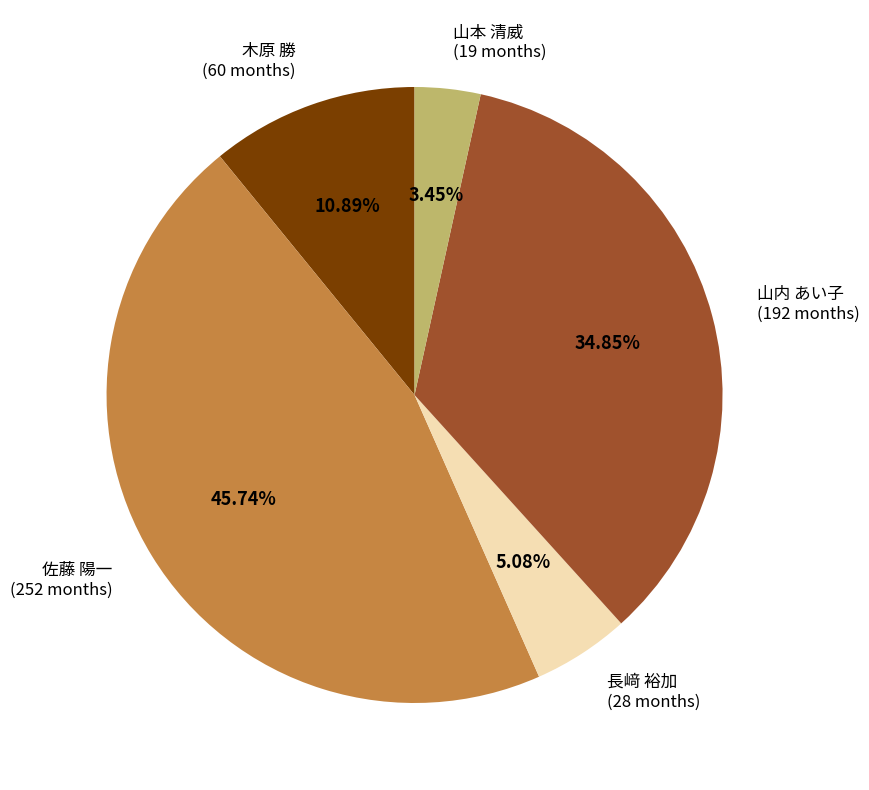

To the nearest percent, what is the difference between the largest and smallest slice percentages?

42%